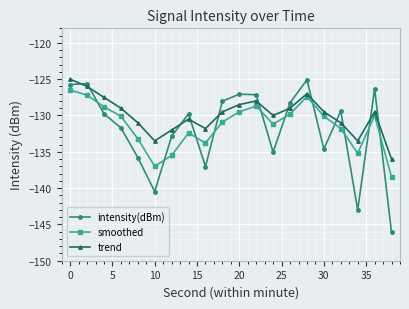

Which series has the largest total across all categories?

trend